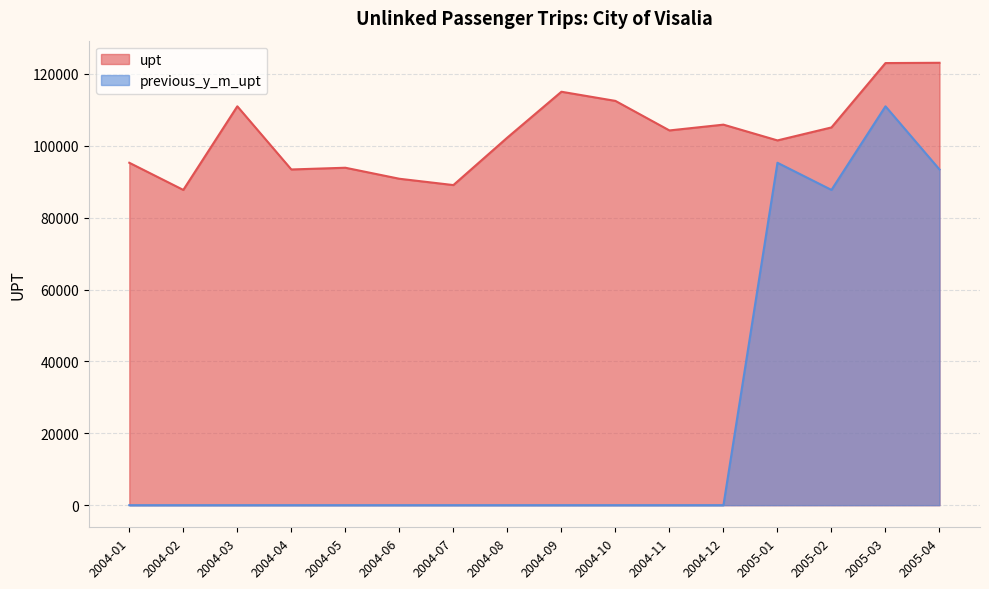

Read the previous_y_m_upt value at 2005-03, to the nearest 50.

111000